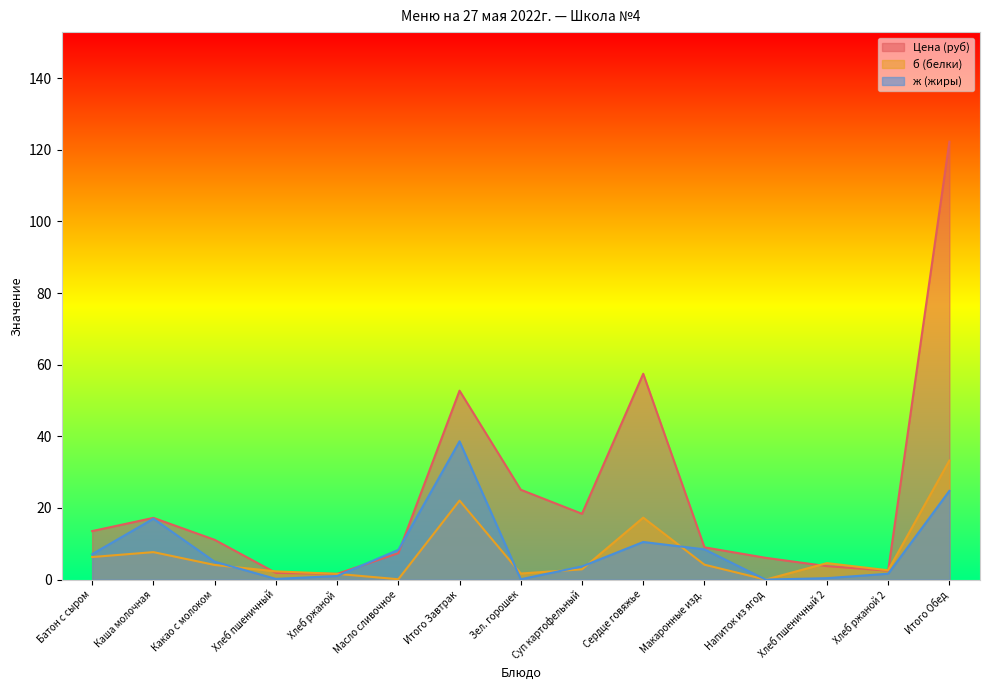

What is the maximum value for ж?

38.6